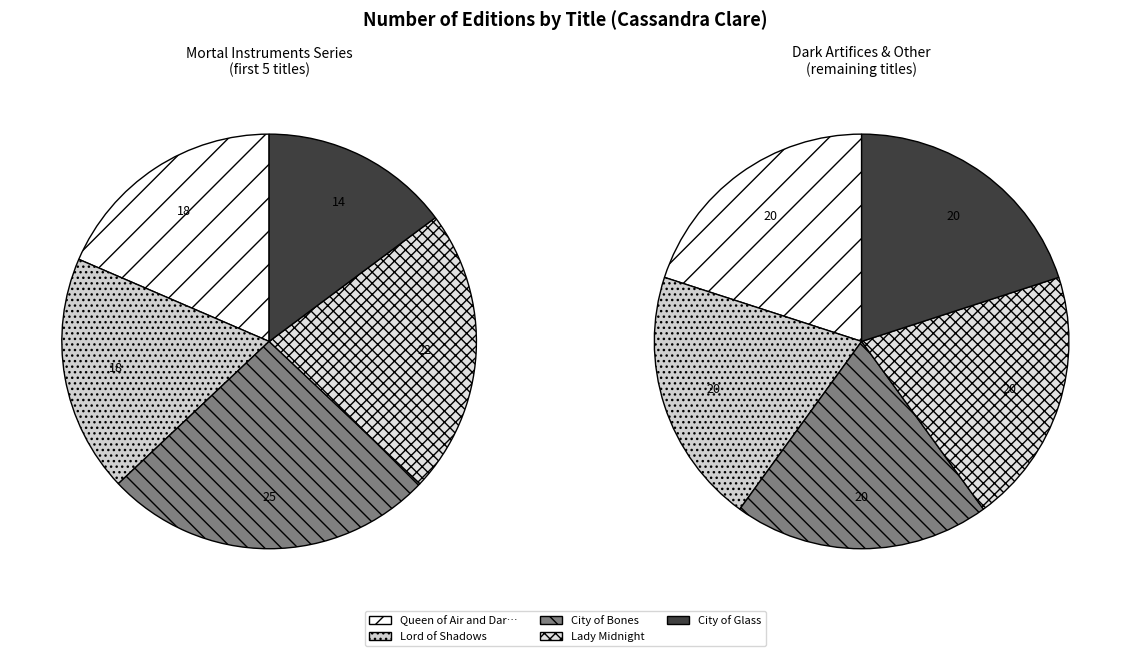

Does any single category account for the majority?

No